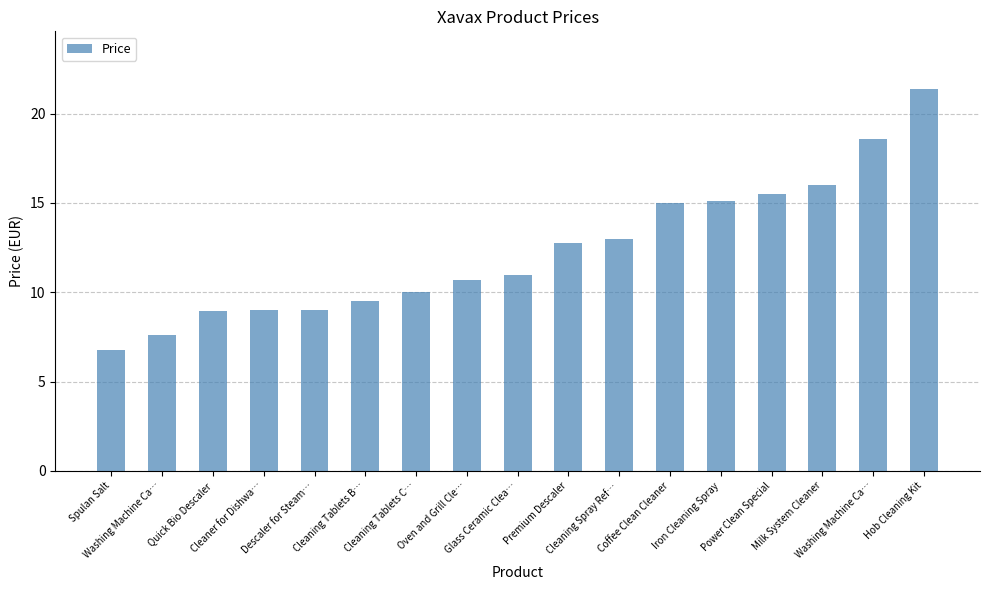

Reading left to right, list all the values displayed in this chart.

6.8	7.6	9.0	9.0	9.0	9.5	10.0	10.7	11.0	12.8	13.0	15.0	15.1	15.5	16.0	18.6	21.4